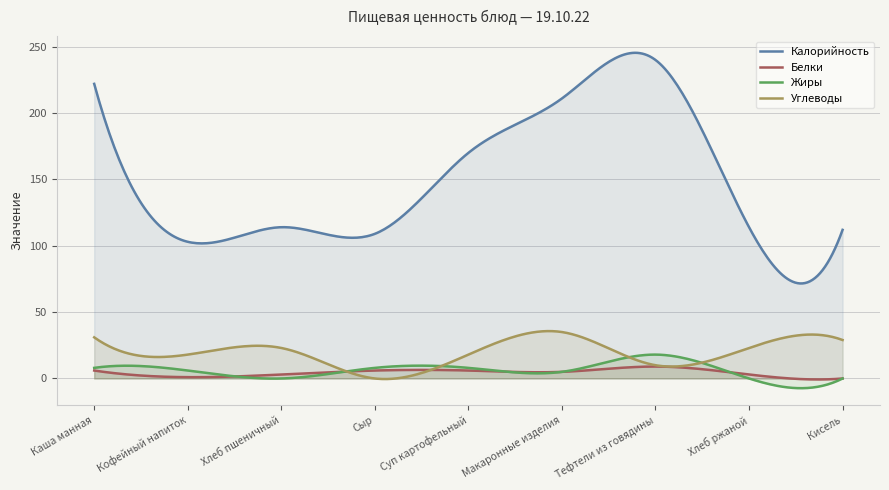

What is the maximum value for Калорийность?

245.4